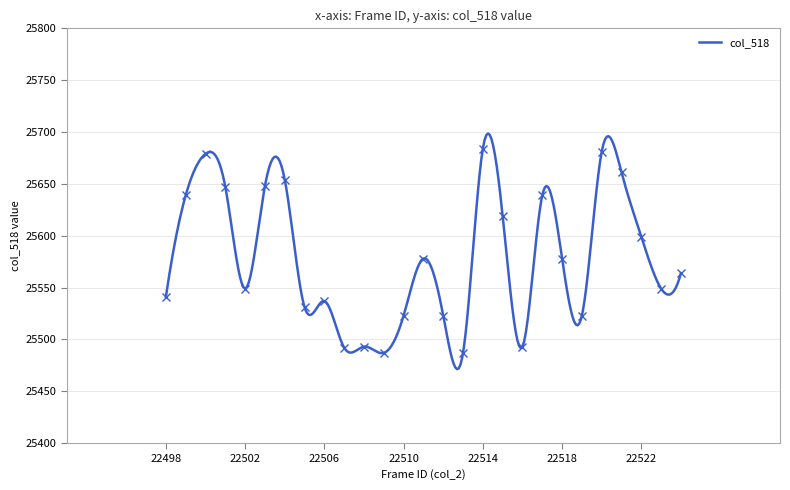

What is the change in value from 22503 to 22509?

-161